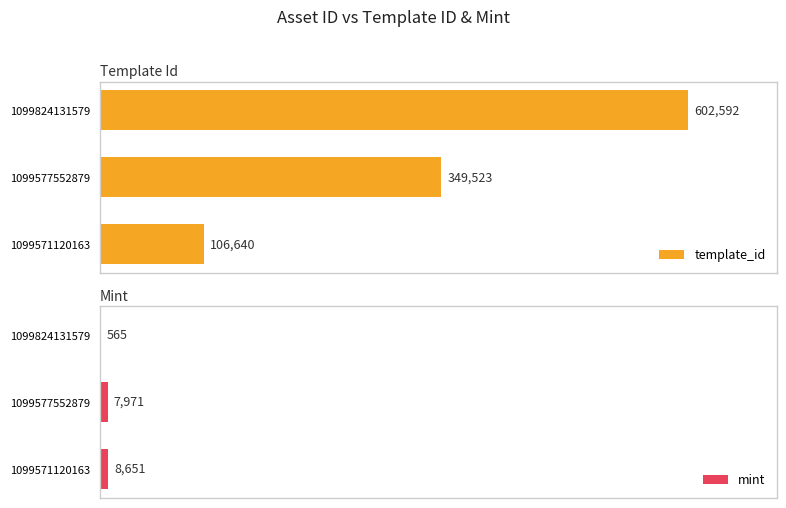

What is the difference between the maximum and minimum values in the template_id series?

495952